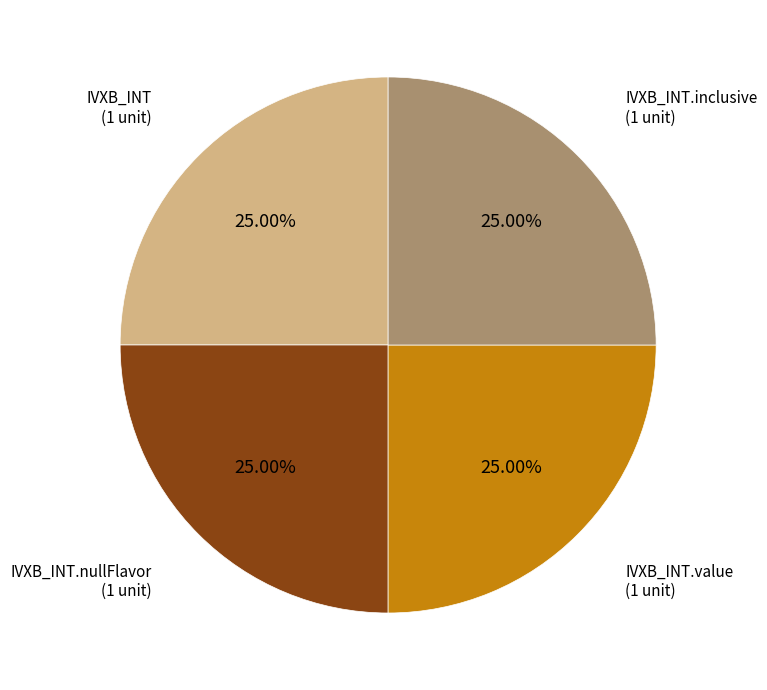

How many segments does this pie chart have?

4